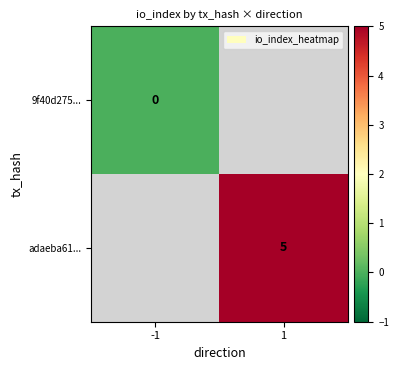

True or false: adaeba61... has a value of 8 at 1.

False